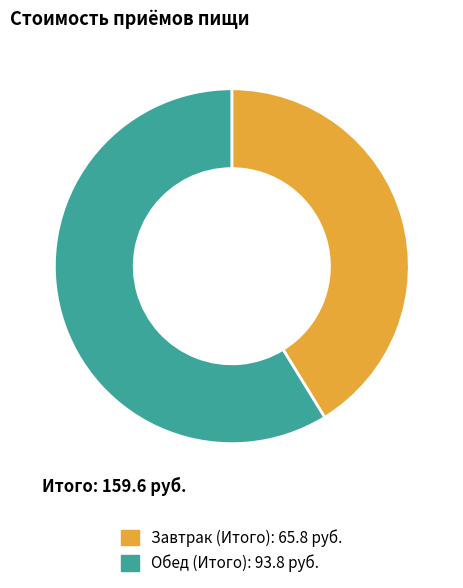

Rank the categories by value from highest to lowest.

Обед (Итого), Завтрак (Итого)